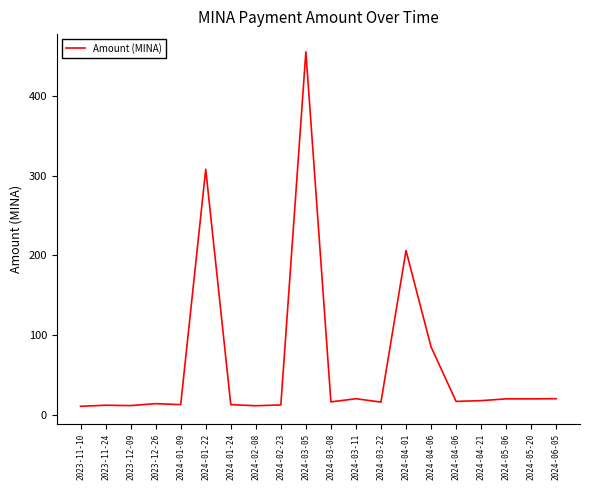

What is the label of the 11th point from the right?

2024-03-05